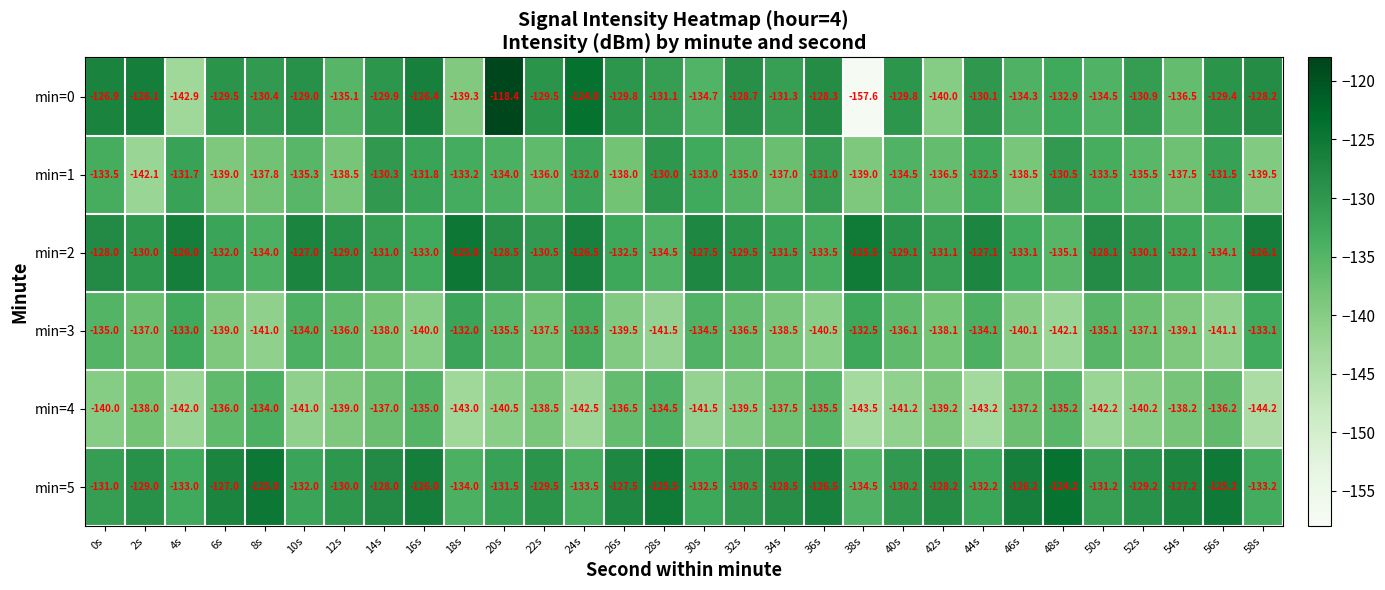

Which series has the largest total across all categories?

min=5